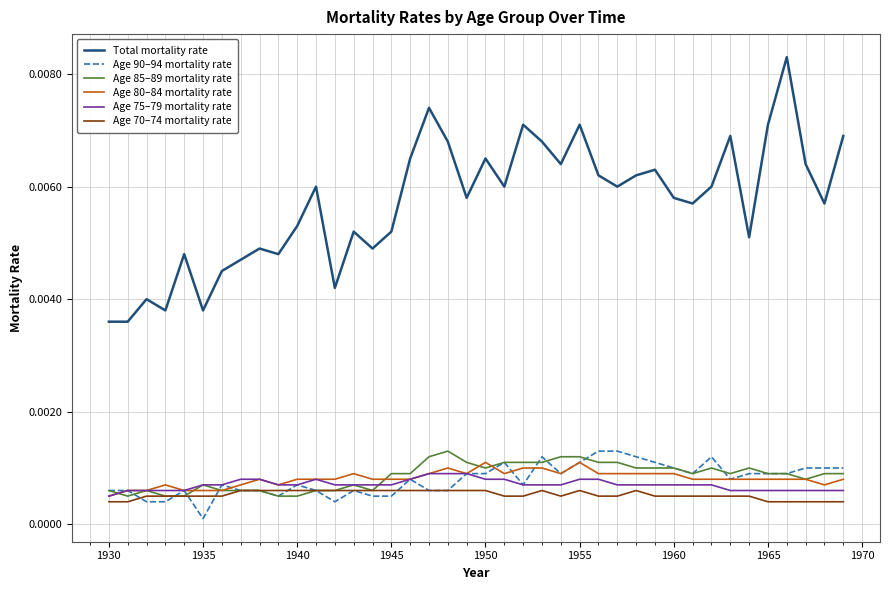

Which series has the largest range (max minus min)?

Total mortality rate